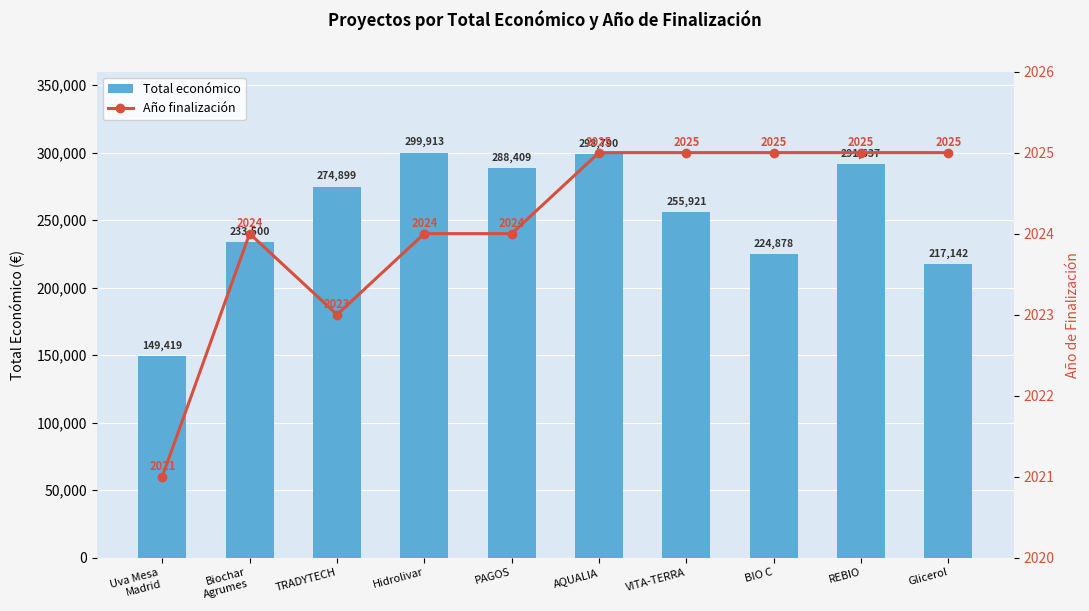

What is the difference between the maximum and minimum values in the Total económico series?

150494